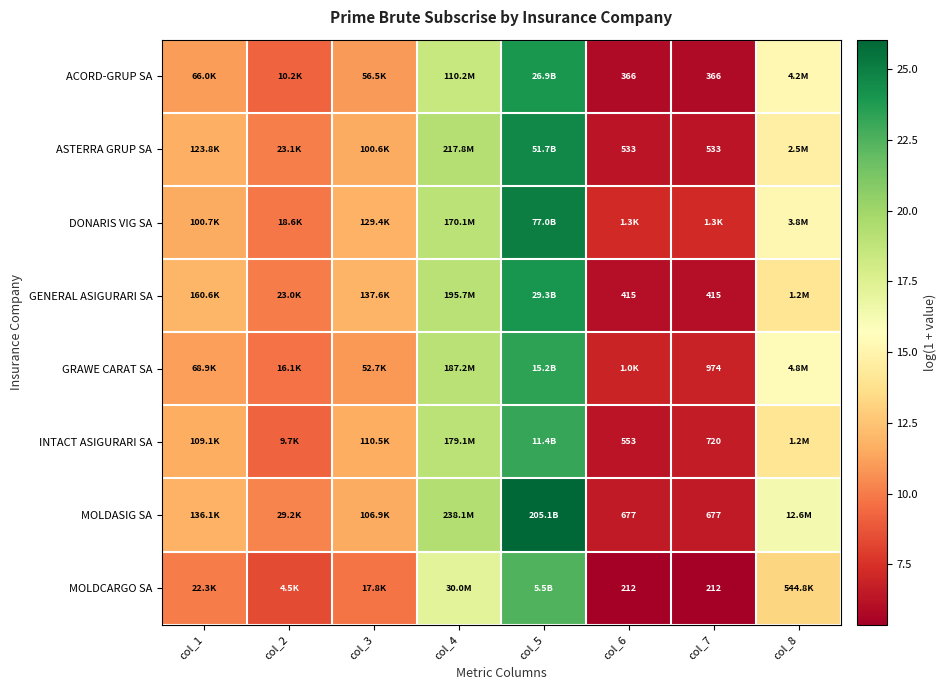

List the series in order of their peak value, lowest first.

MOLDCARGO SA, INTACT ASIGURARI SA, GRAWE CARAT SA, ACORD-GRUP SA, GENERAL ASIGURARI SA, ASTERRA GRUP SA, DONARIS VIG SA, MOLDASIG SA